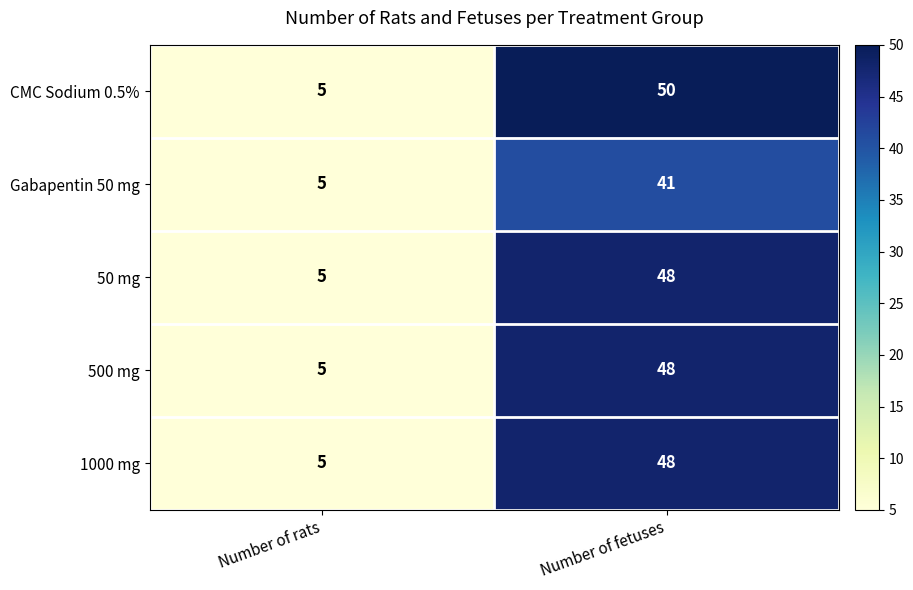

List the labels in order of 50 mg value, smallest first.

Number of rats, Number of fetuses